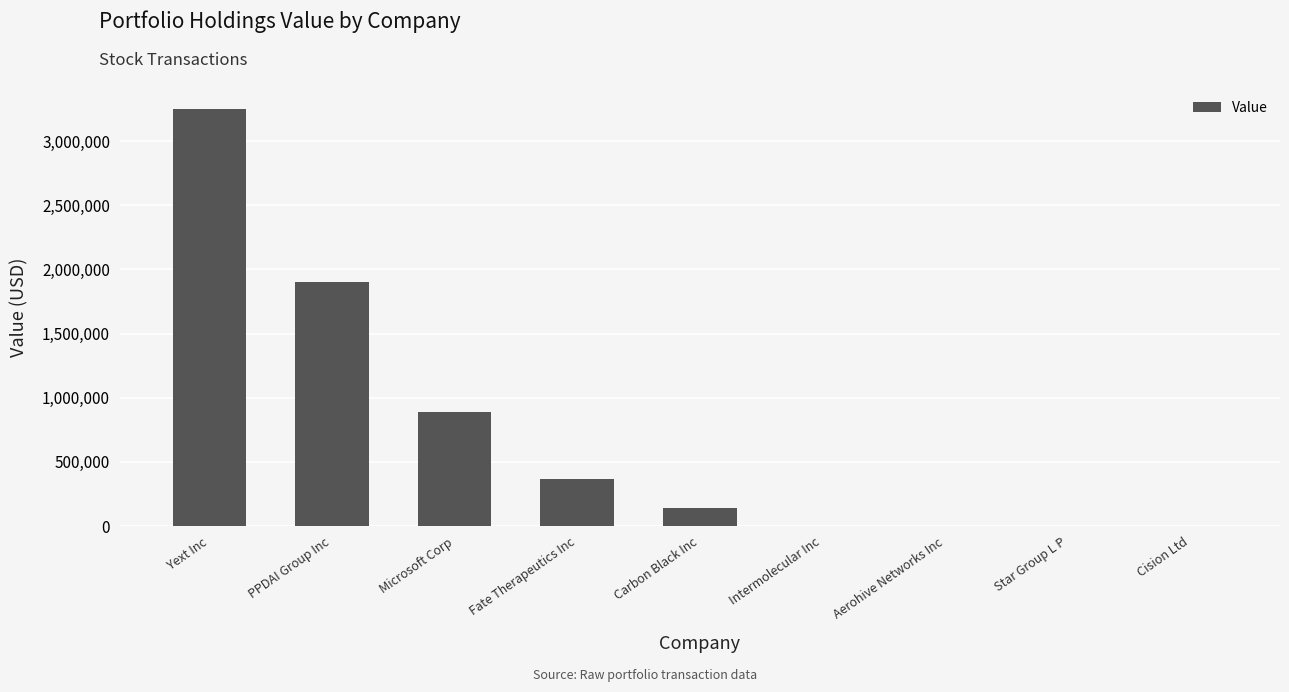

What is the sum of the values at Fate Therapeutics Inc and Intermolecular Inc?

371000